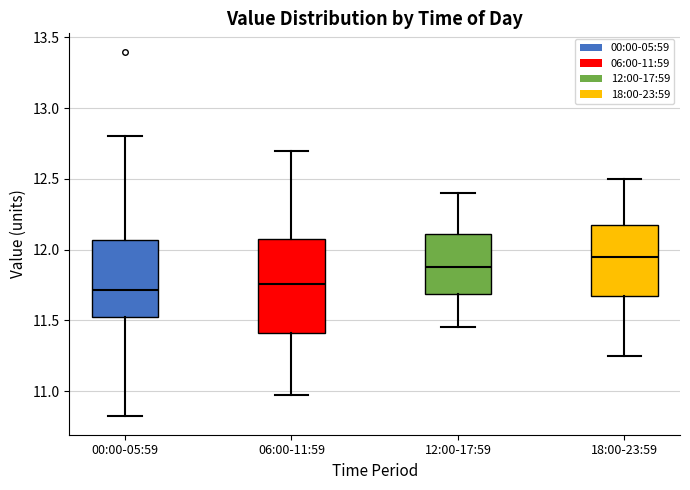

Where is the lower edge of the box for 18:00-23:59 on the y-axis? The values are not printed on the chart, so give them approximately, as read against the axis.

11.70